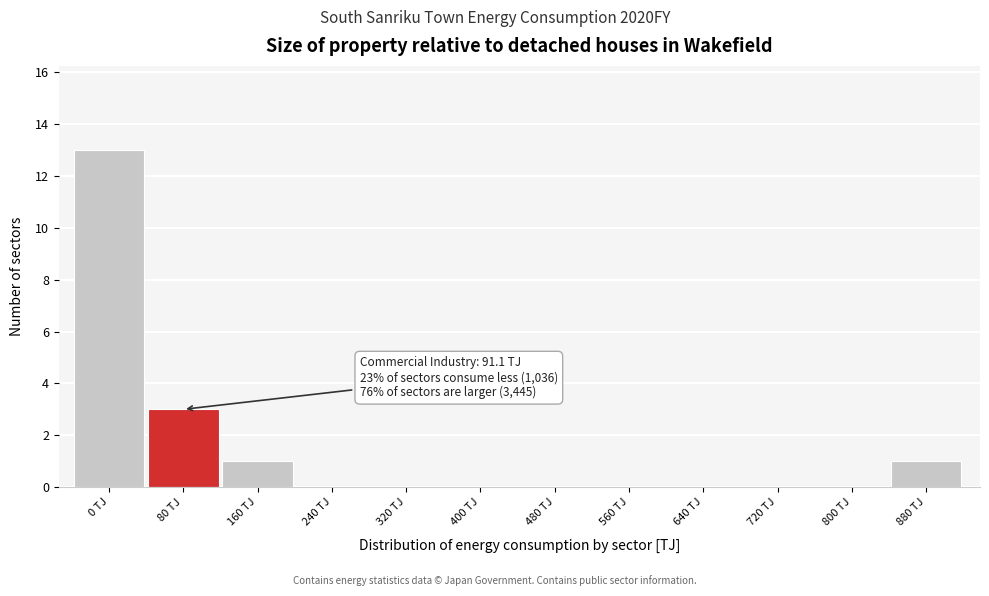

Reading right to left, extract all data points from this chart.

880 TJ=1	800 TJ=0	720 TJ=0	640 TJ=0	560 TJ=0	480 TJ=0	400 TJ=0	320 TJ=0	240 TJ=0	160 TJ=1	80 TJ=3	0 TJ=13